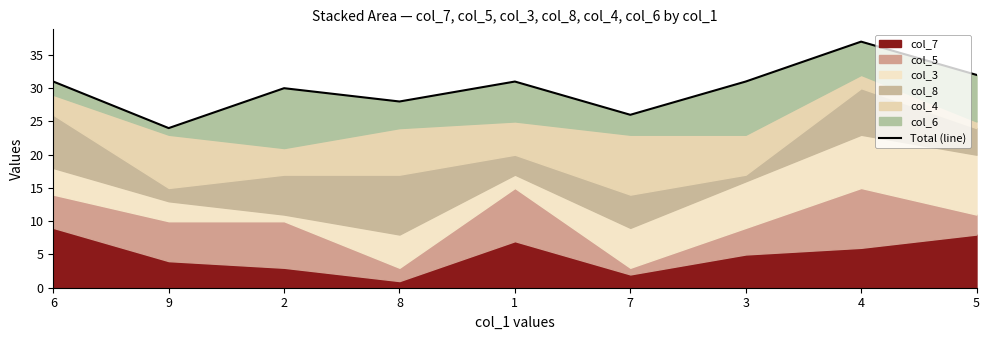

What is the sum of the values at 8 and 3?

59